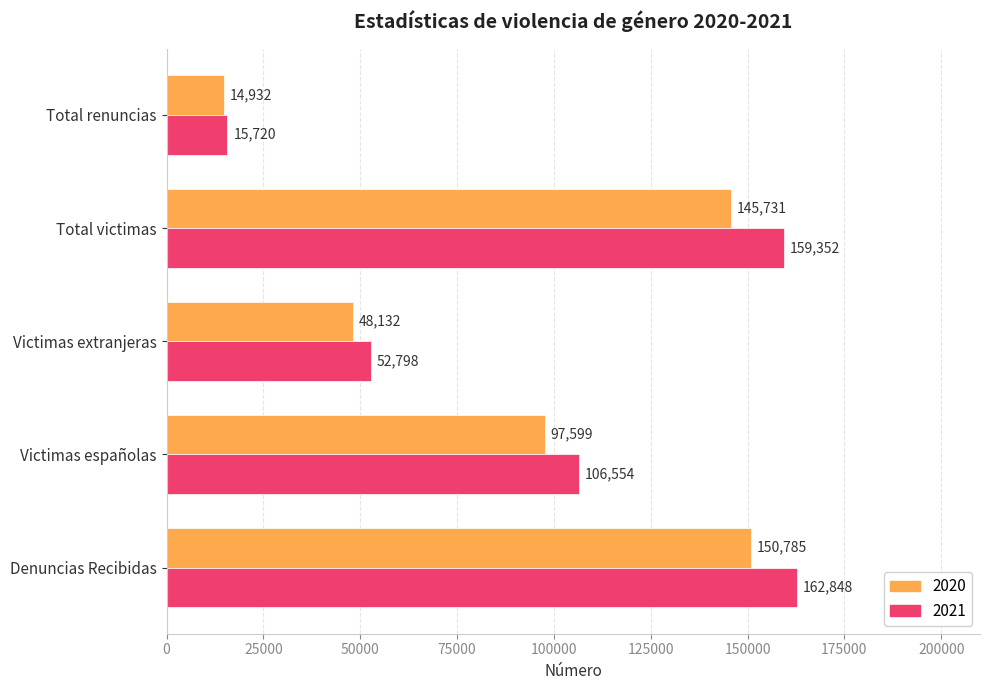

List the series in order of their peak value, lowest first.

2020, 2021